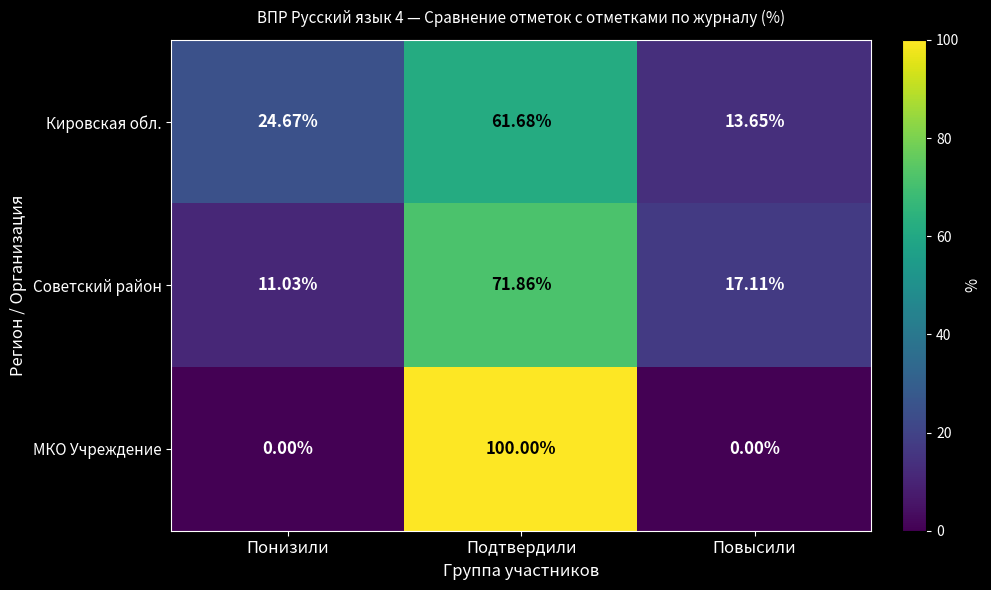

Where is Советский район nearest to the value 41?

Повысили